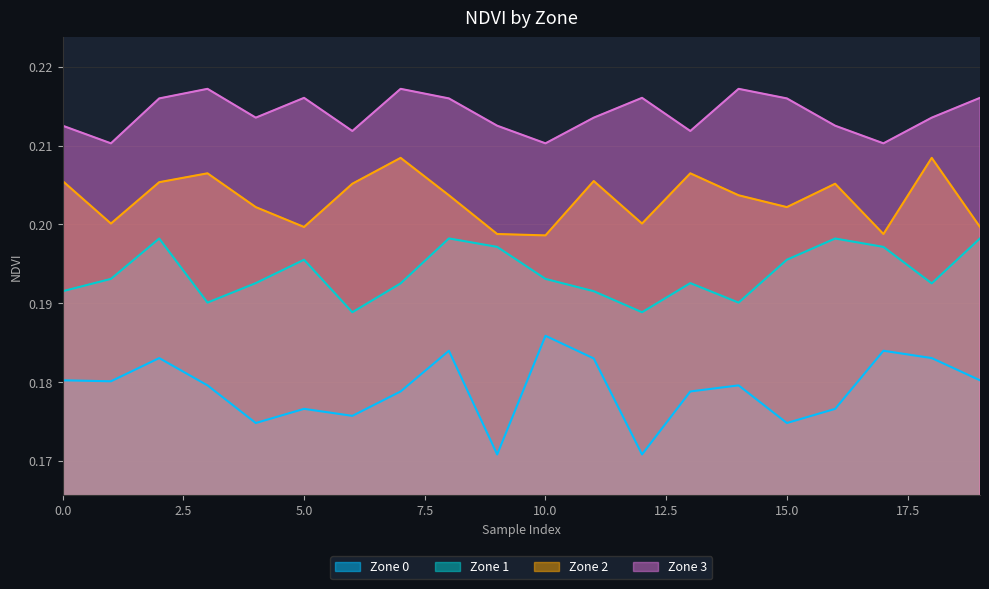

What is the sum of all Zone 1 values?

3.9